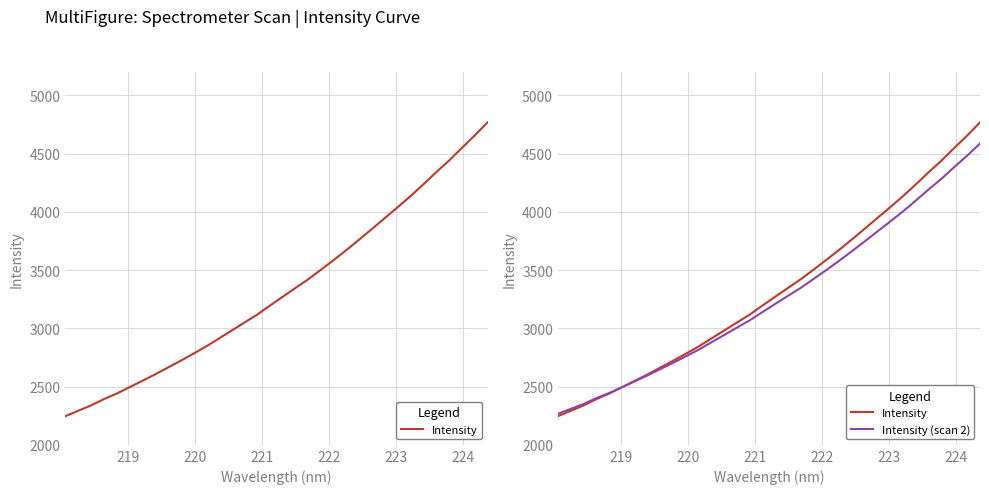

Which series has the widest spread of values?

Intensity